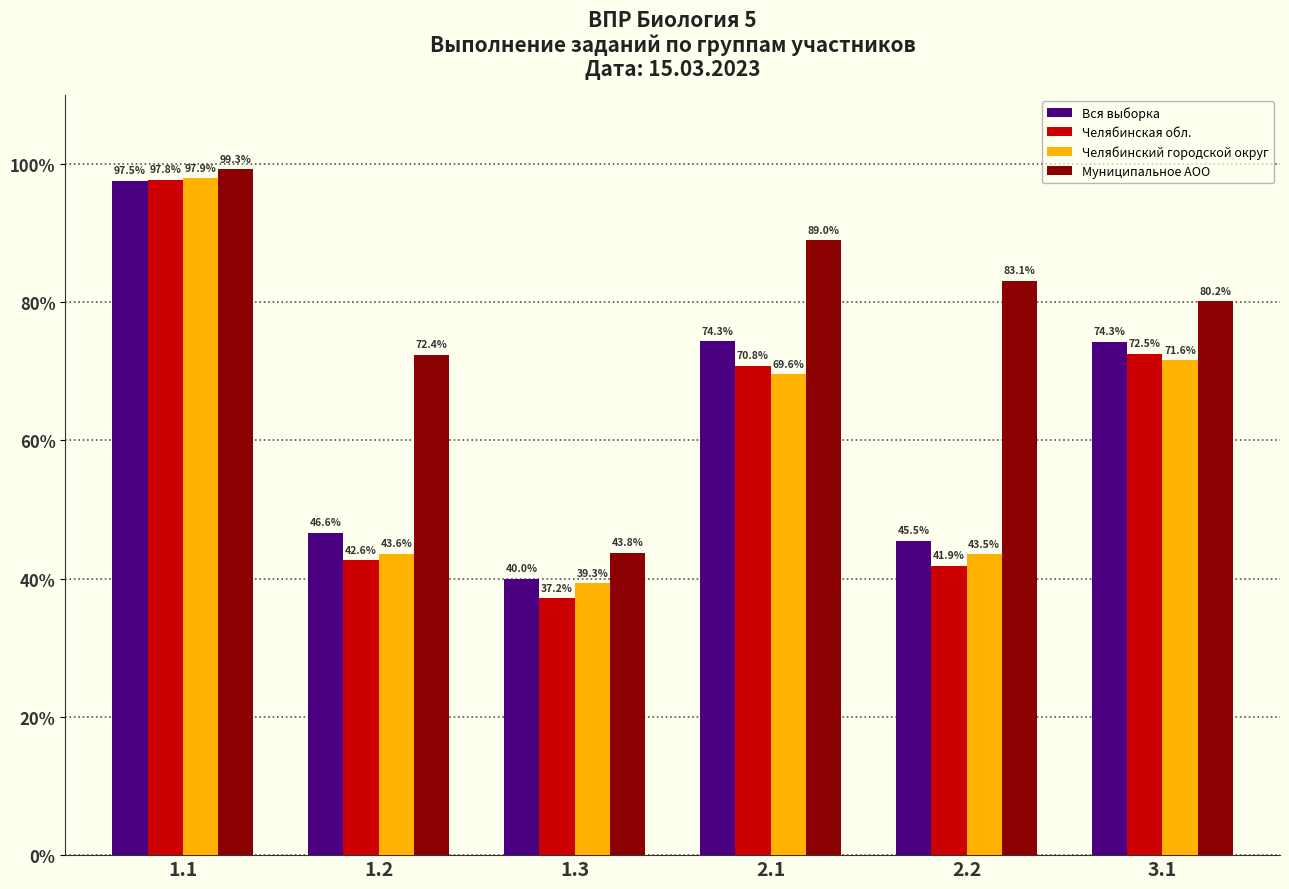

True or false: Муниципальное АОО has a value of 72.4 at 1.2.

True